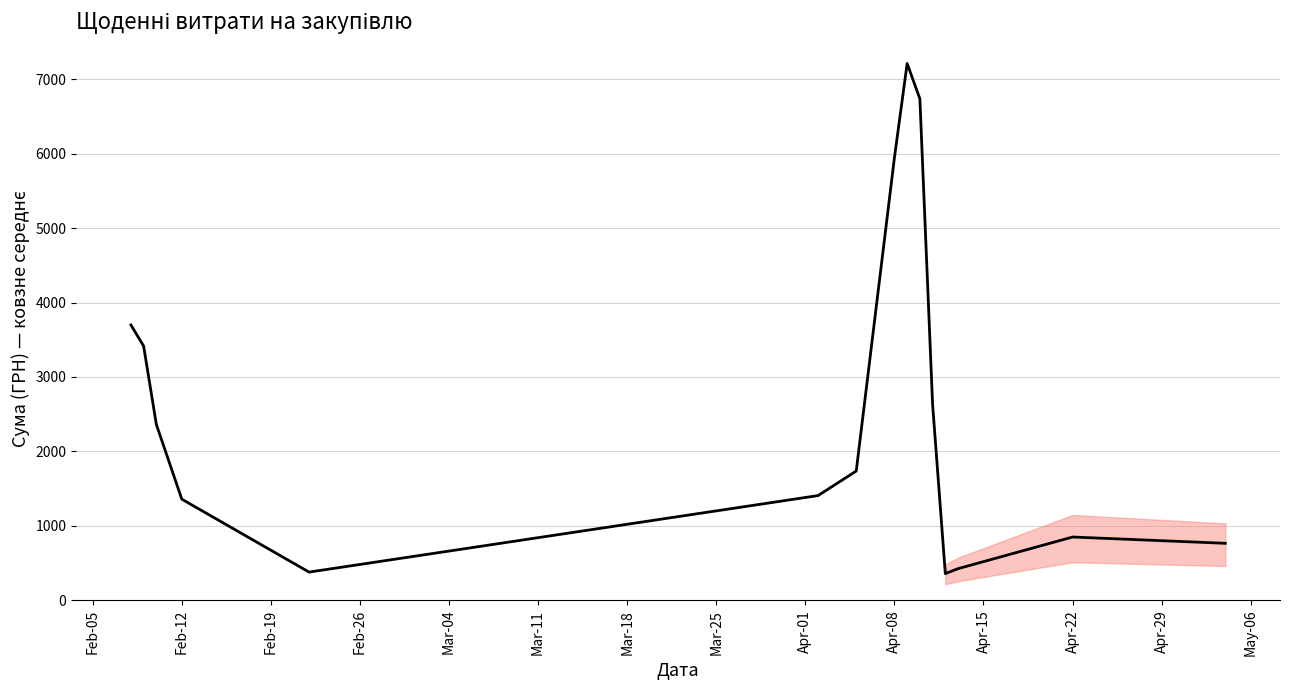

What is the maximum value shown in the chart?

7213.1